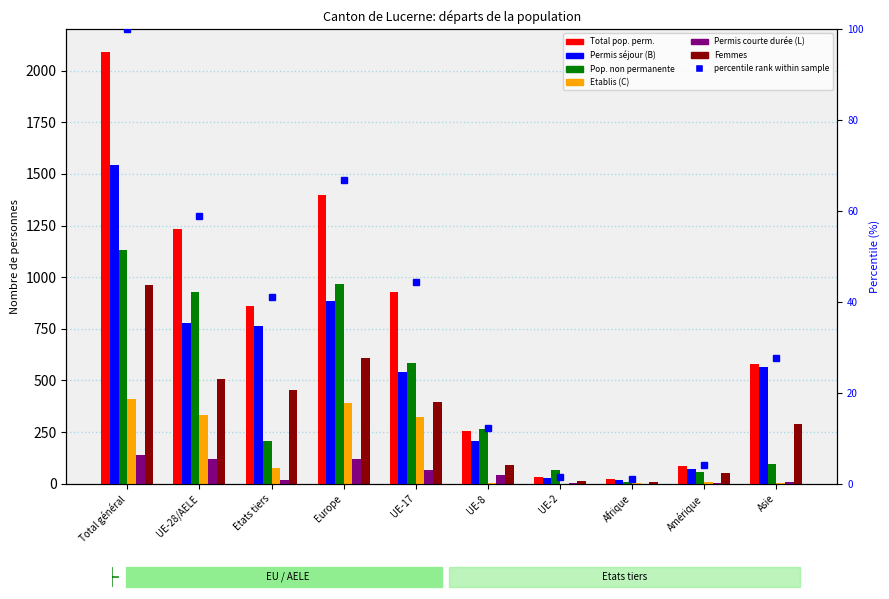

How many values in the Total pop. perm. series are below 859?

5